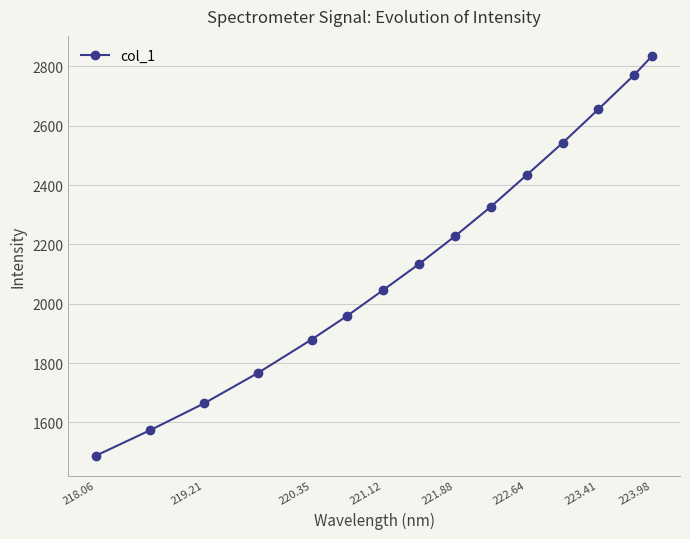

What is the value of the 2nd point from the left?

1573.4